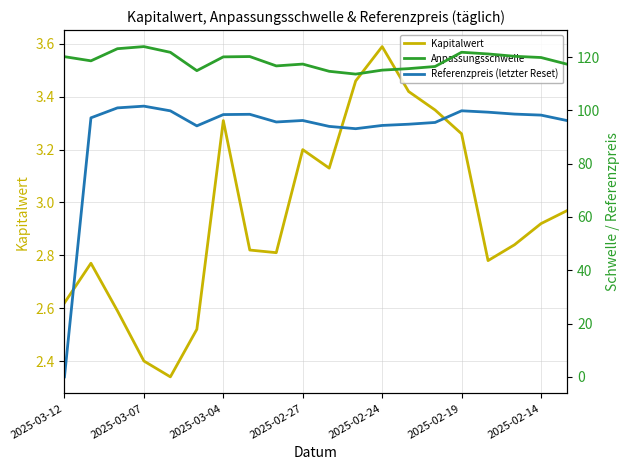

At which category does the chart reach its minimum across all series?

2025-03-12